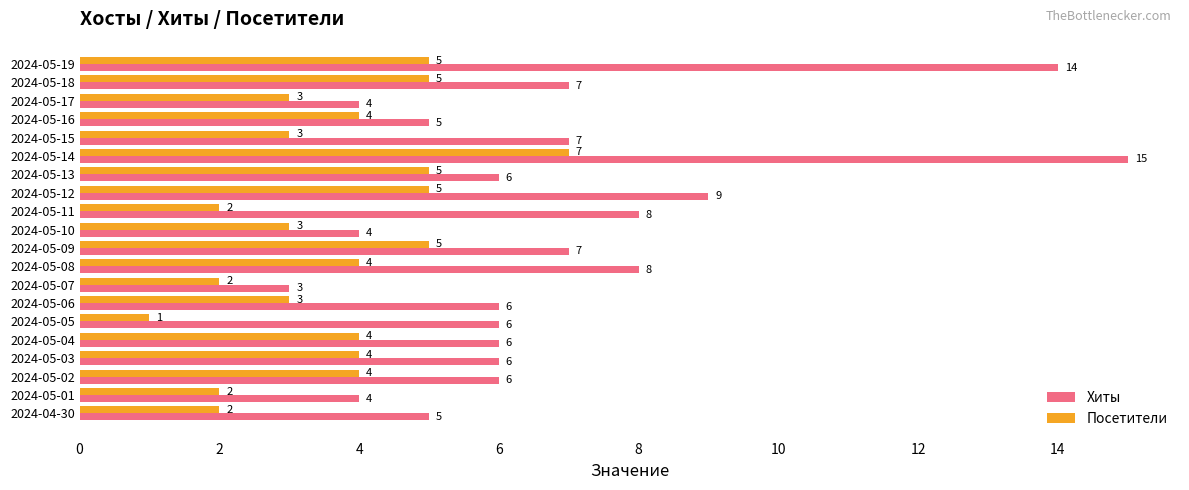

At which category does the chart reach its peak across all series?

2024-05-14